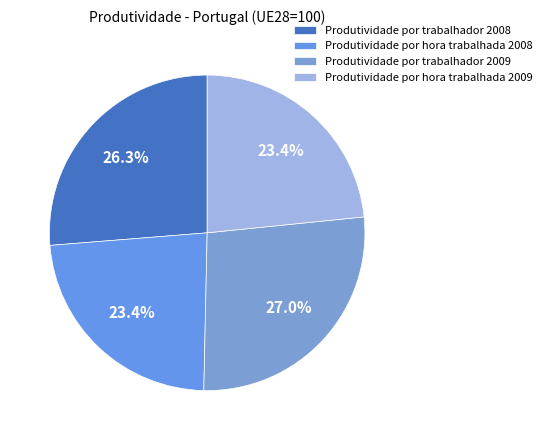

To the nearest percent, what is the difference between the Produtividade por trabalhador 2008 and Produtividade por hora trabalhada 2008 slice percentages?

3%